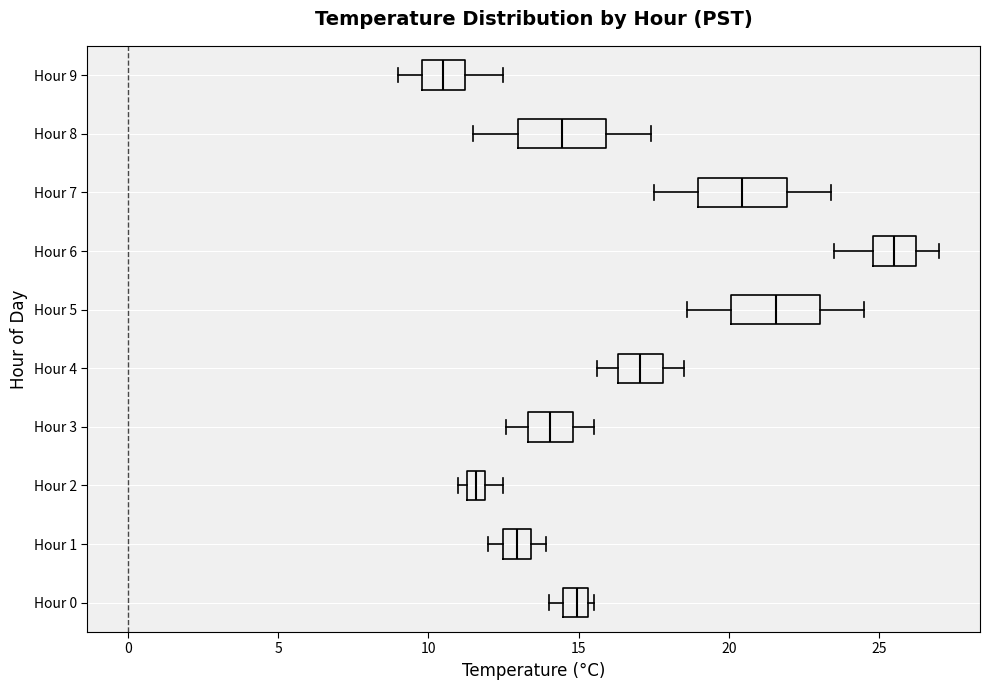

Which box's median line is the furthest to the right?

Hour 6